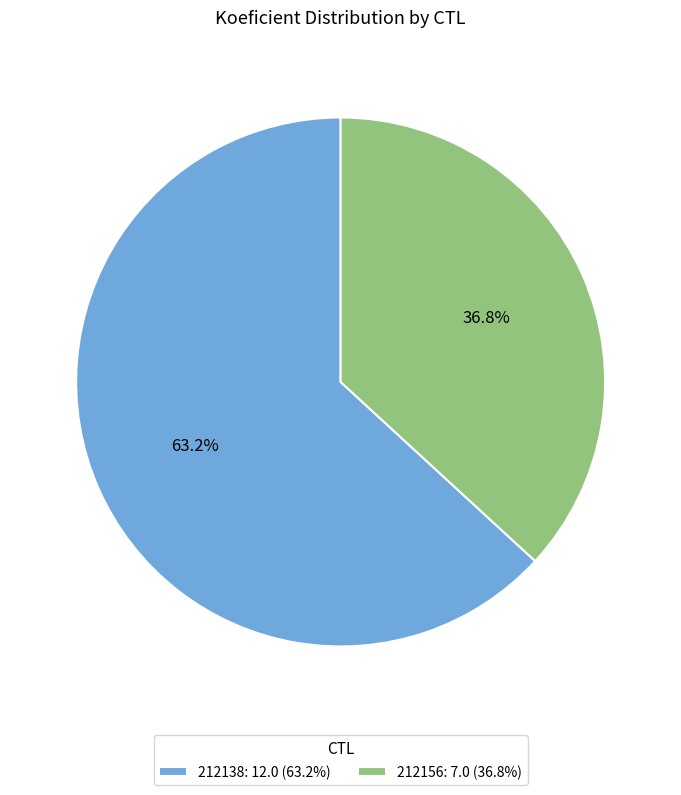

Combined, what portion of the pie is 212156 and 212138?

100.0%